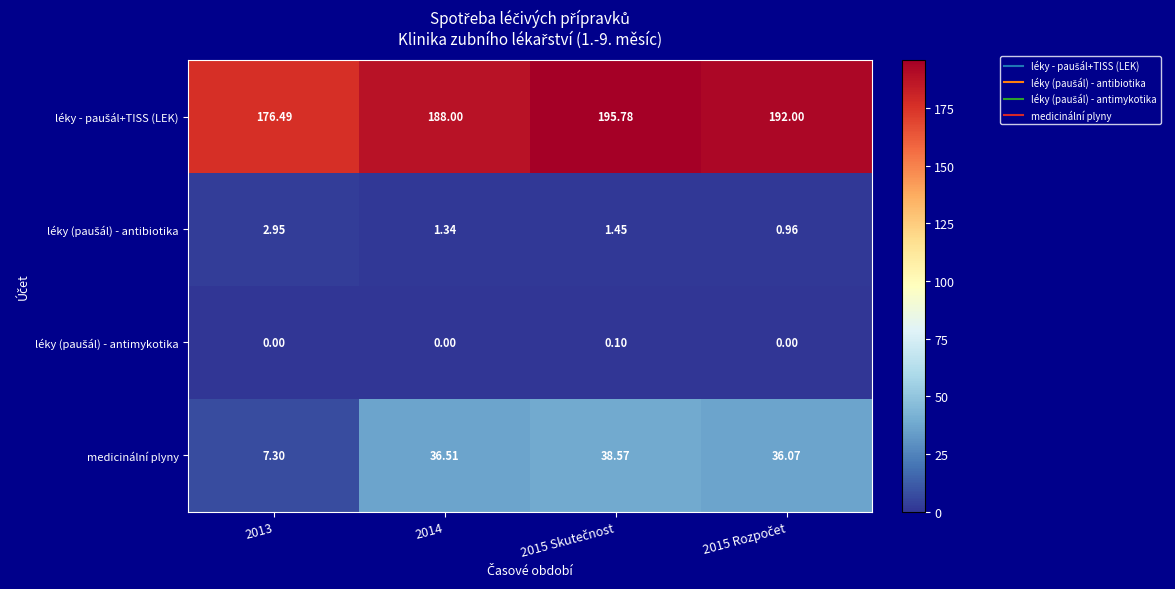

Which series has the largest range (max minus min)?

medicinální plyny